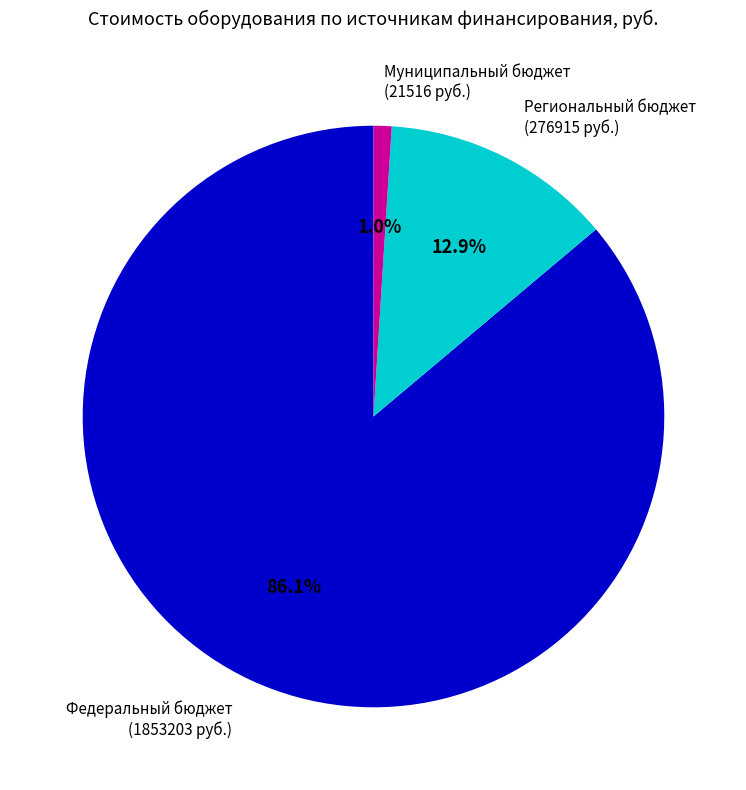

Does any single category account for the majority?

Yes